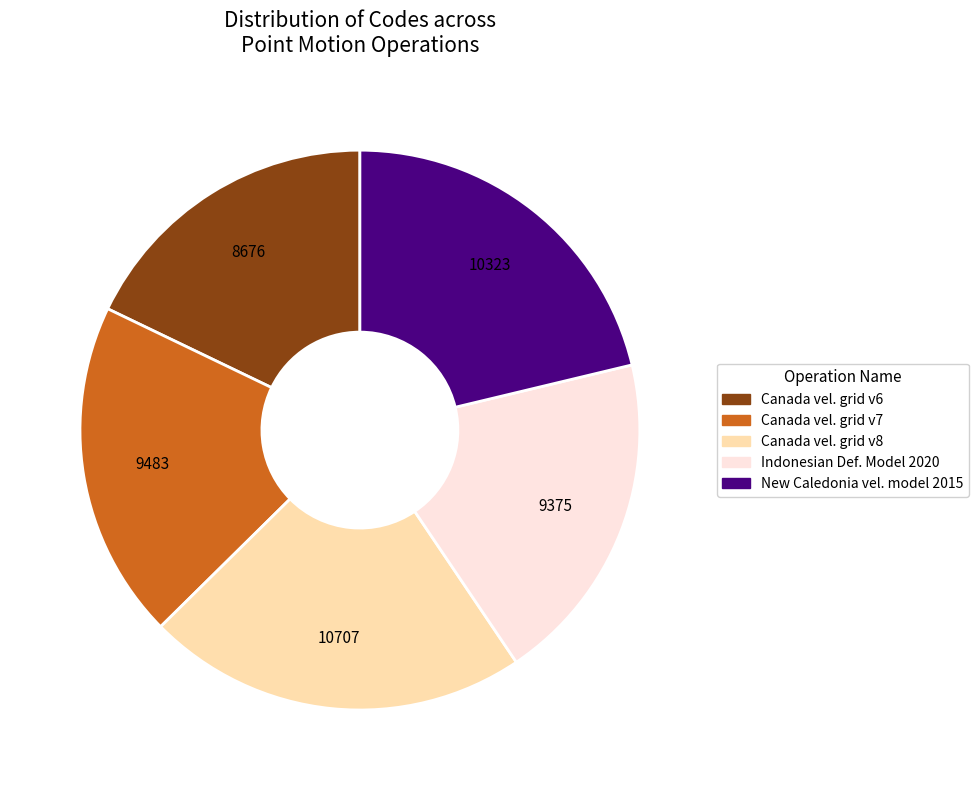

Is there a majority slice in this chart?

No